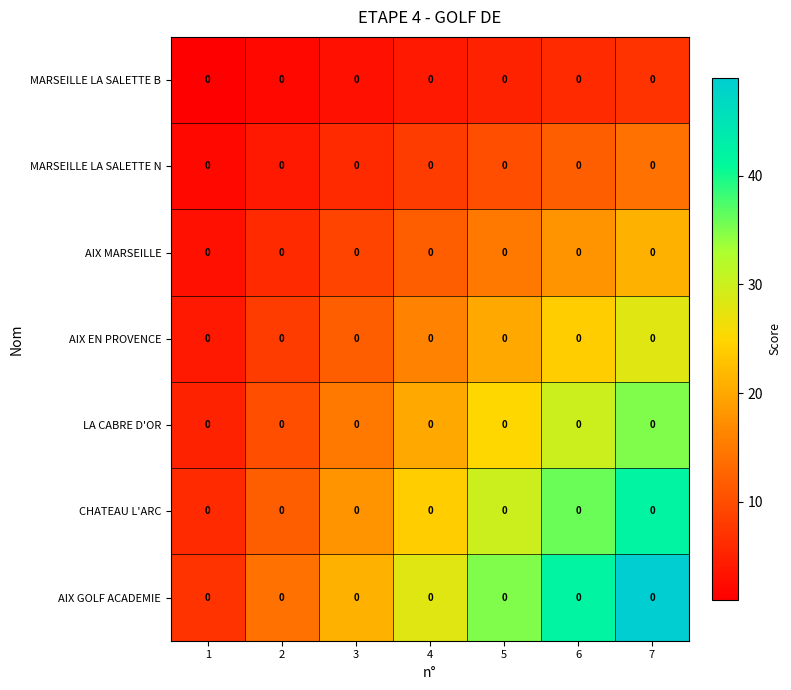

How many data points in MARSEILLE LA SALETTE B are less than 4?

3